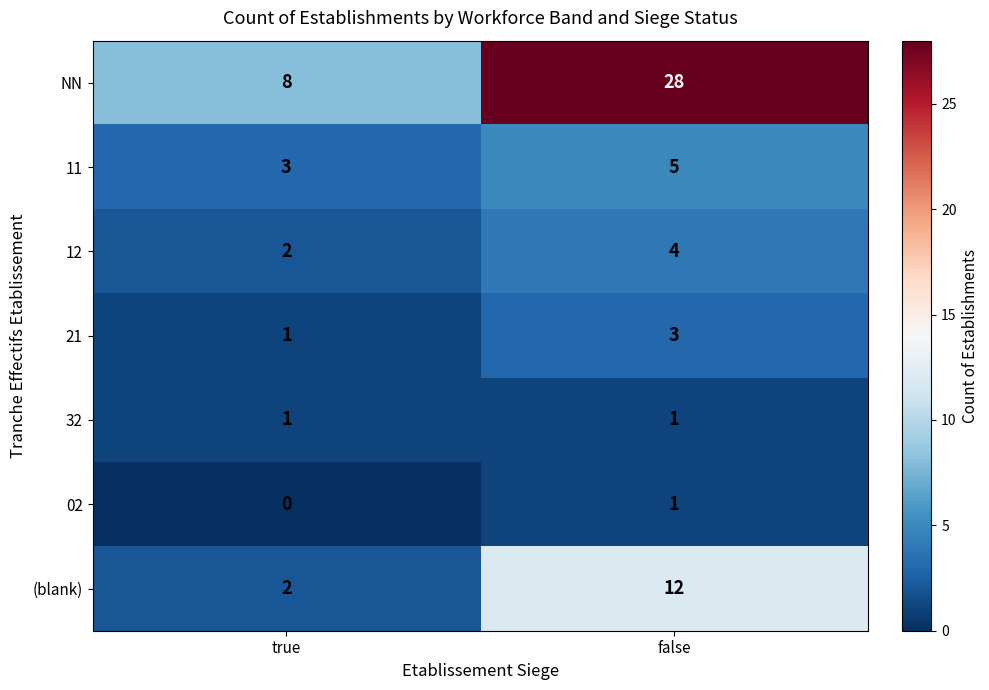

The value of 02 at false is 1. True or false?

True